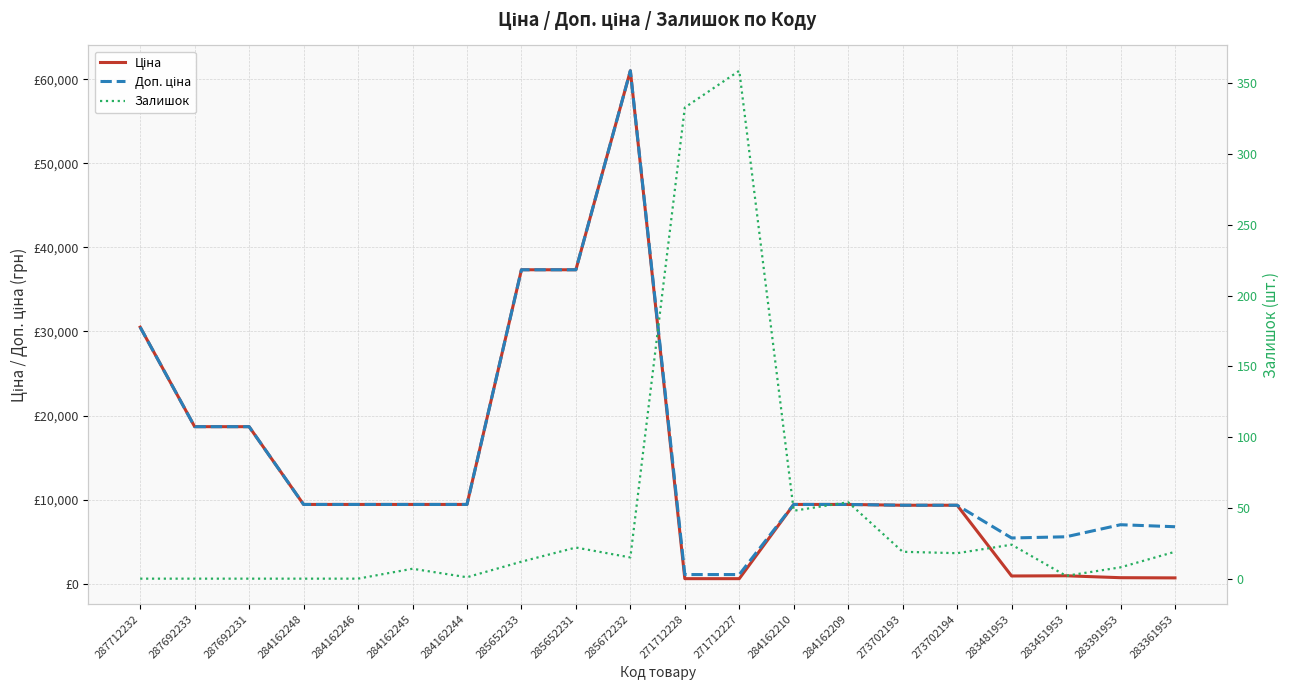

What is the difference between the maximum and second lowest values in the Доп. ціна series?

59950.2